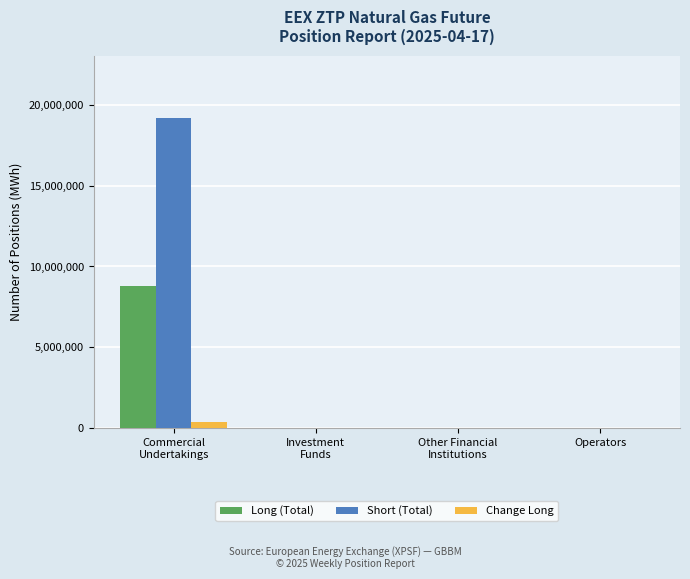

Between Commercial
Undertakings and Other Financial
Institutions, which series saw the biggest shift?

Short (Total)